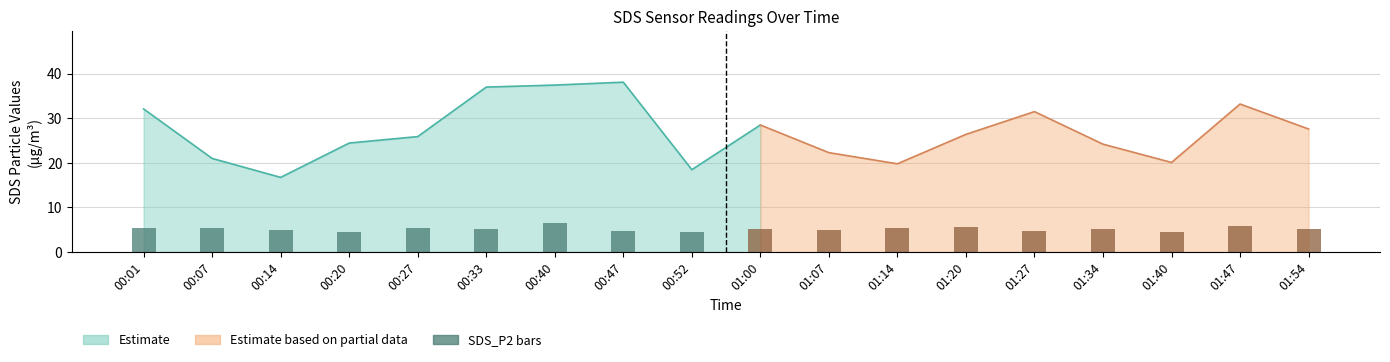

Between 00:52 and 00:33, which is larger?

00:33